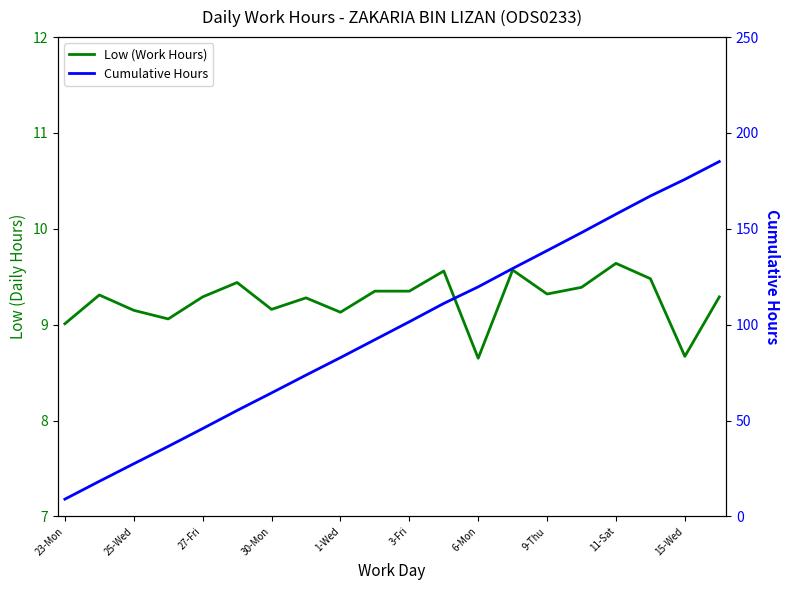

True or false: Low (Work Hours) and Cumulative Hours cross at least once.

False